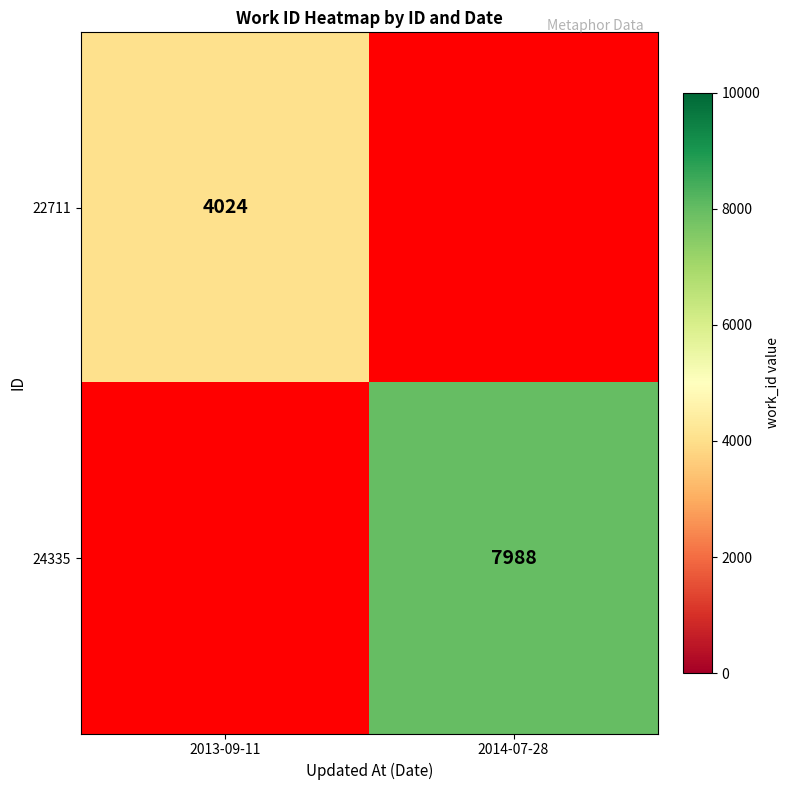

Is the value of 24335 at 2014-07-28 greater than the value of 22711 at 2013-09-11?

Yes